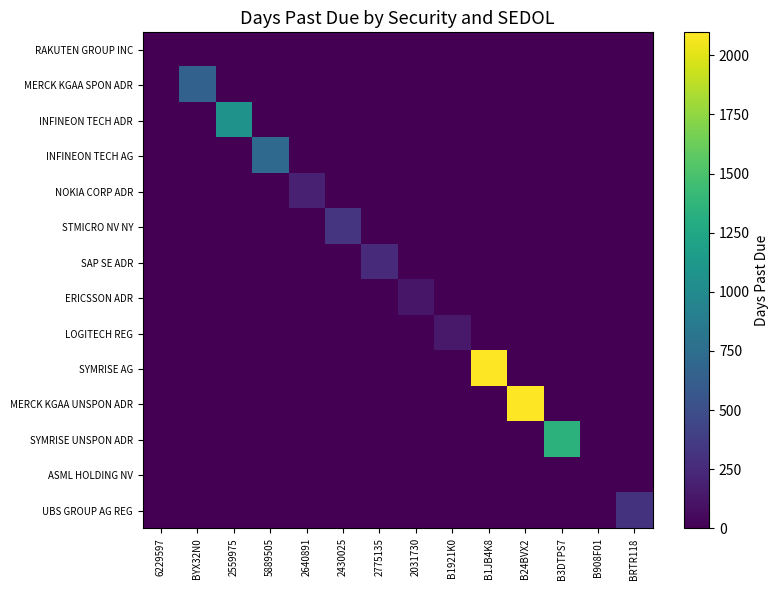

What is the spread (max minus min) of values at B1JB4K8?

2094